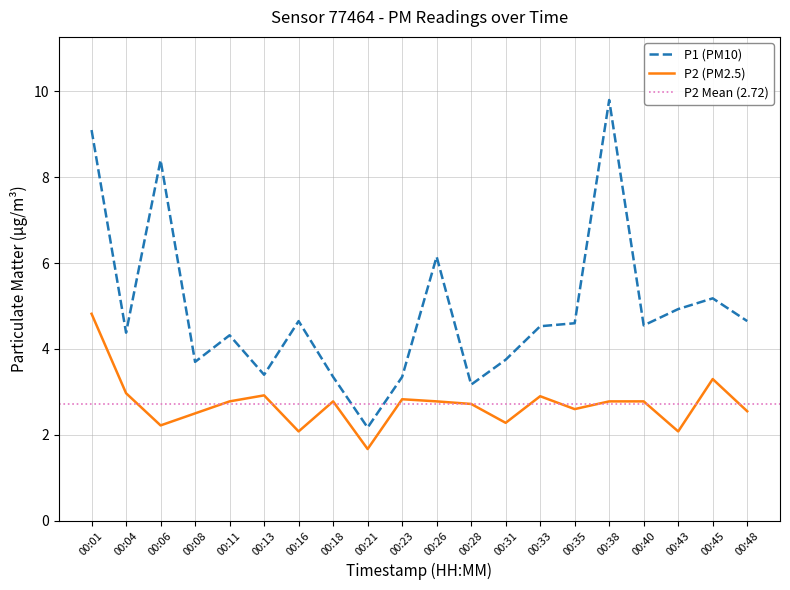

Is this an area chart (filled region under the line)?

No